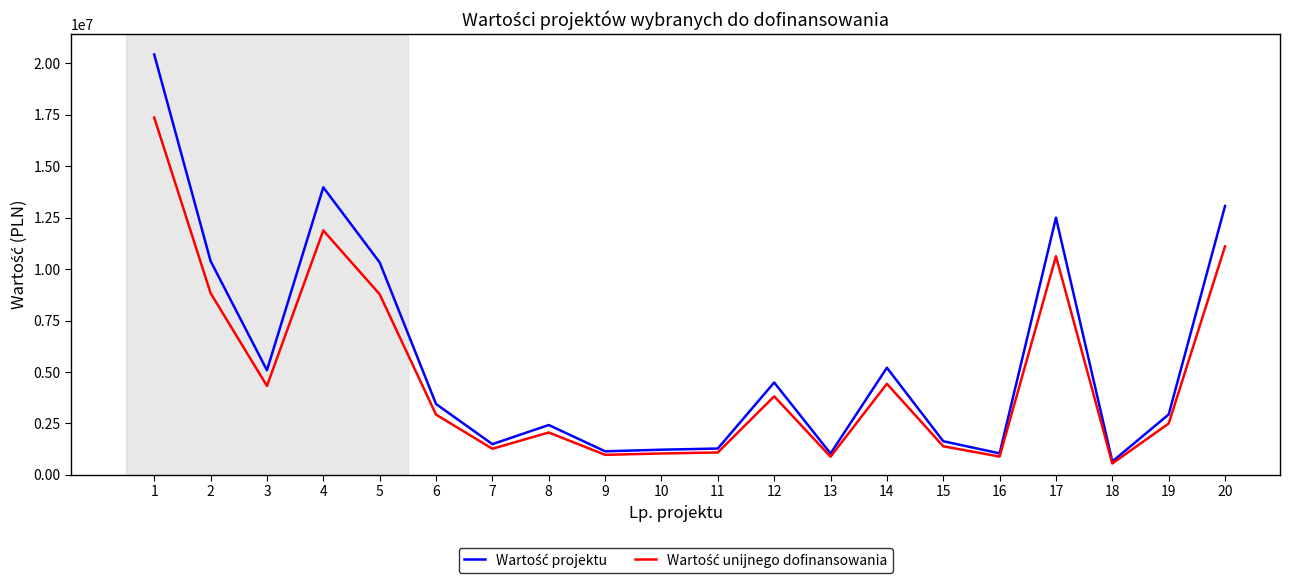

At which category is the sum across all series the highest?

1